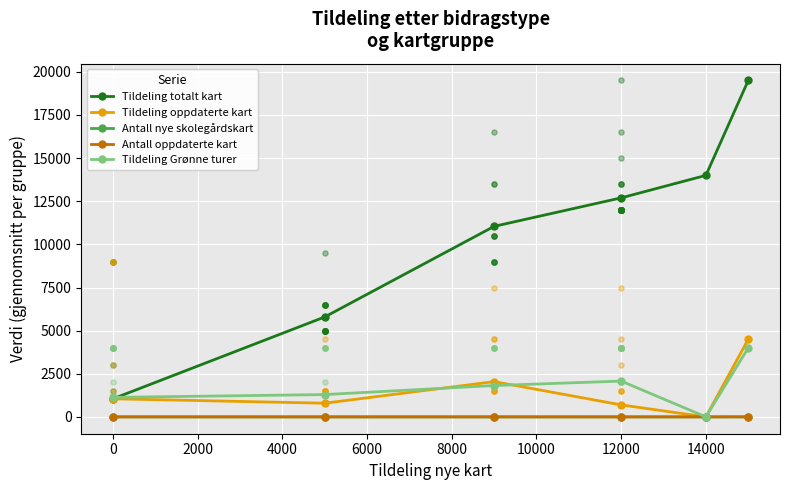

True or false: Tildeling oppdaterte kart has more than 0 interior local peaks.

True